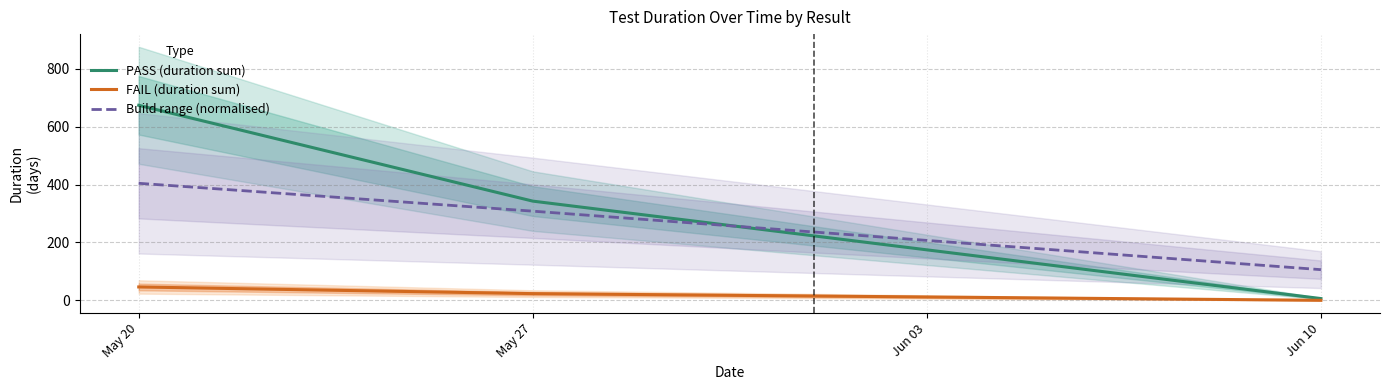

Reading left to right, extract all data points from this chart.

PASS (duration sum): 674.2	342.9	6.0
FAIL (duration sum): 46.1	23.1	0.0
Build range (normalised): 404.5	308.2	105.9